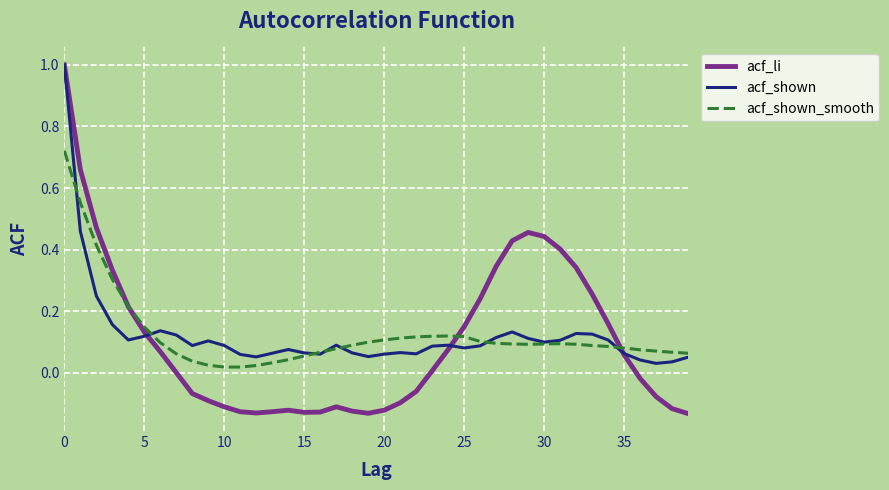

What are all the series names shown in the legend?

acf_li, acf_shown, acf_shown_smooth